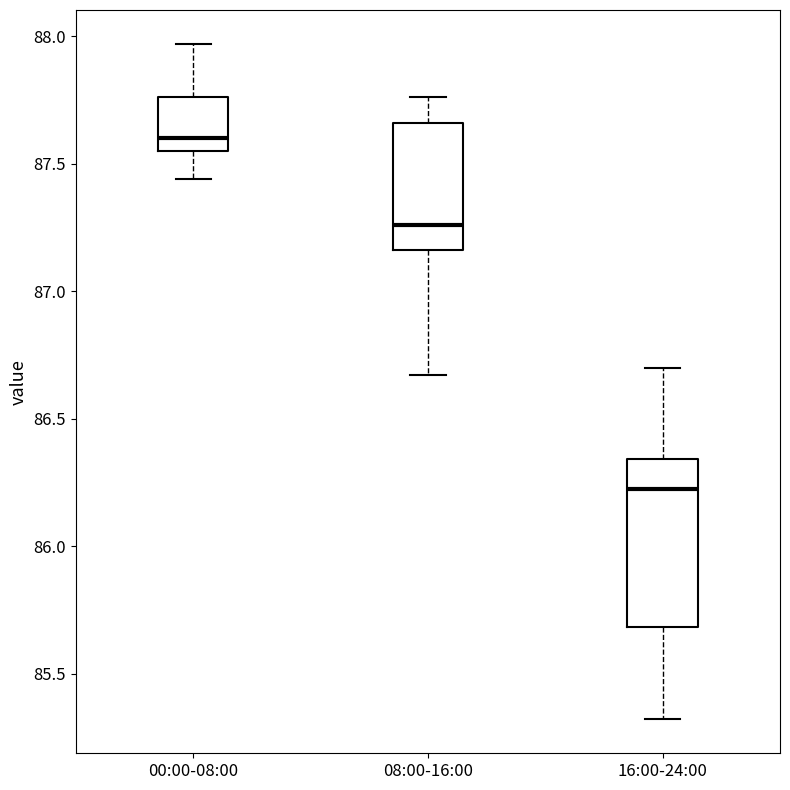

Reading left to right, read every box against the y-axis: the position of its median line, the range the box covers, and the ends of its whiskers. The values are not printed on the chart, so give them approximately, as read against the axis.

00:00-08:00: median 87.60, box 87.55 to 87.75, whiskers 87.45 to 87.95
08:00-16:00: median 87.25, box 87.15 to 87.65, whiskers 86.65 to 87.75
16:00-24:00: median 86.25, box 85.70 to 86.35, whiskers 85.30 to 86.70